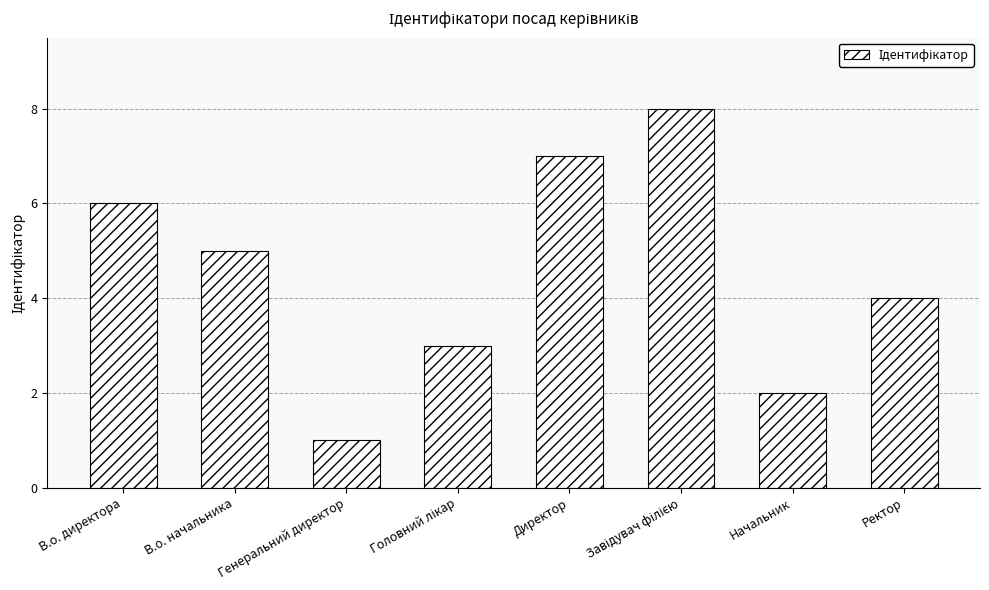

True or false: the data shows 6 at В.о. директора.

True